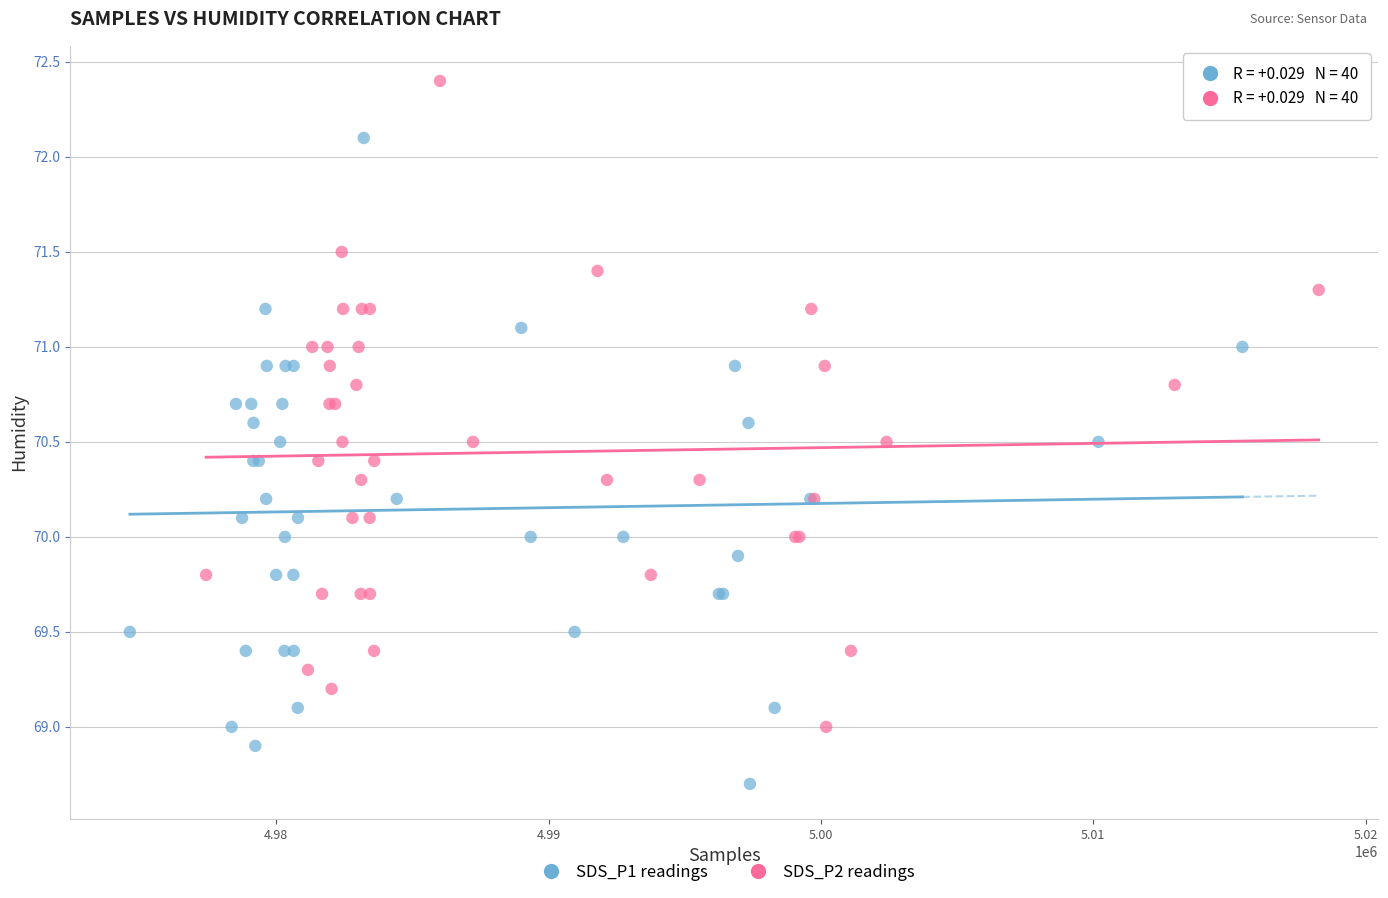

Which series reaches the minimum Y coordinate?

SDS_P1 readings